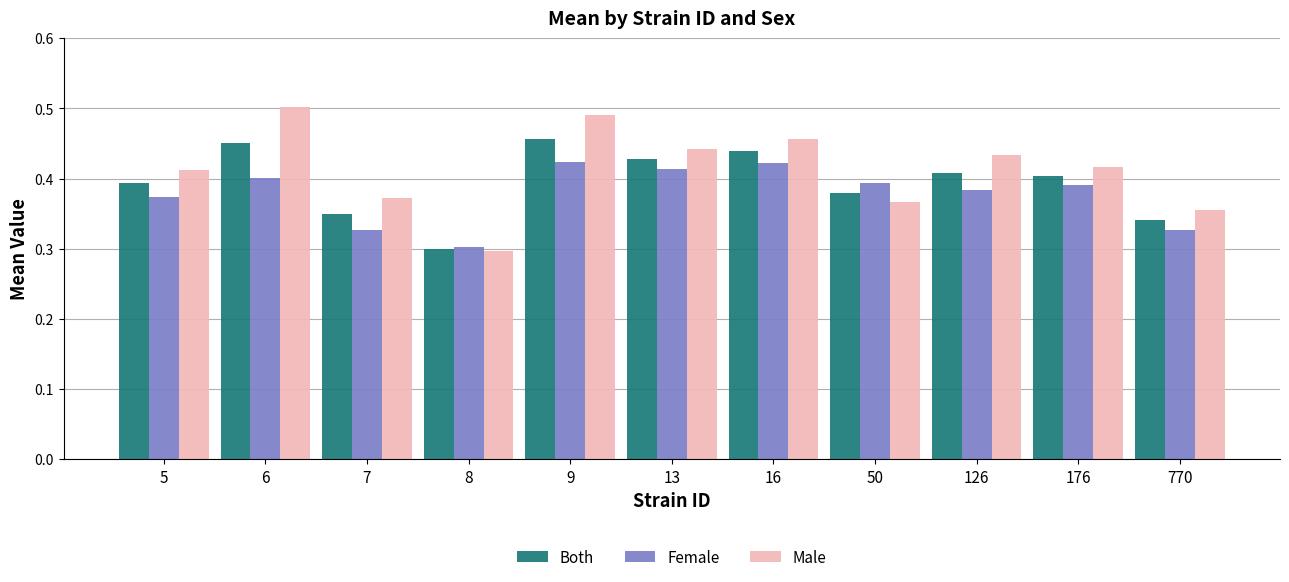

What is the sum of the Both values at 50 and 13?

0.8